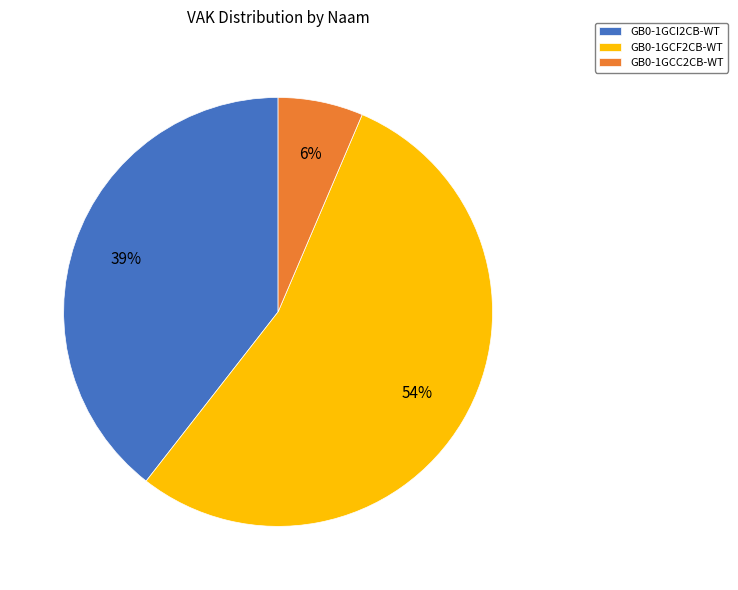

Combined, do GB0-1GCF2CB-WT and GB0-1GCI2CB-WT account for over 50%?

Yes